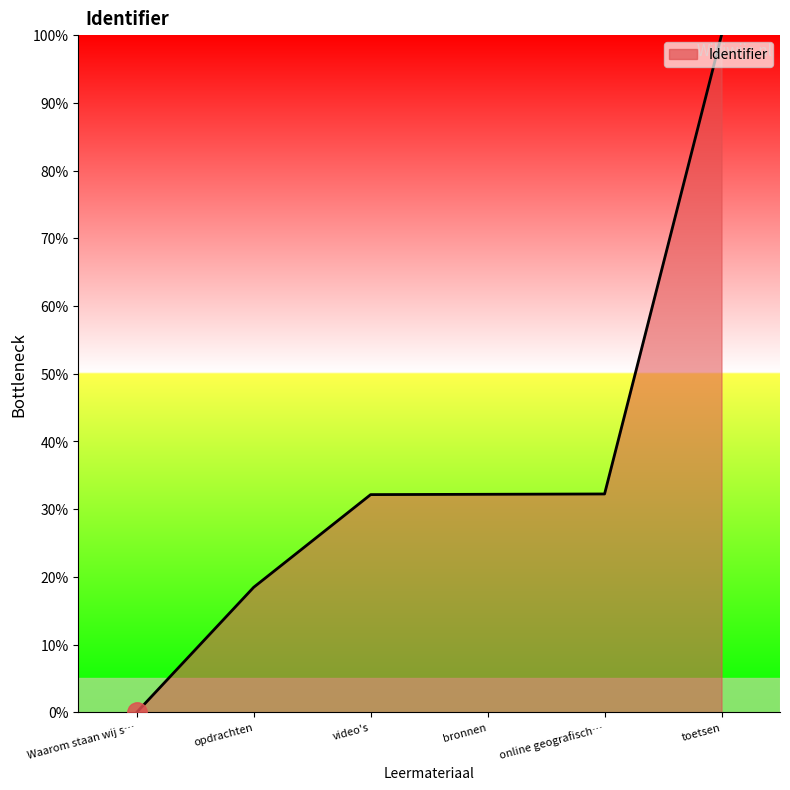

How many categories are shown in the chart?

6